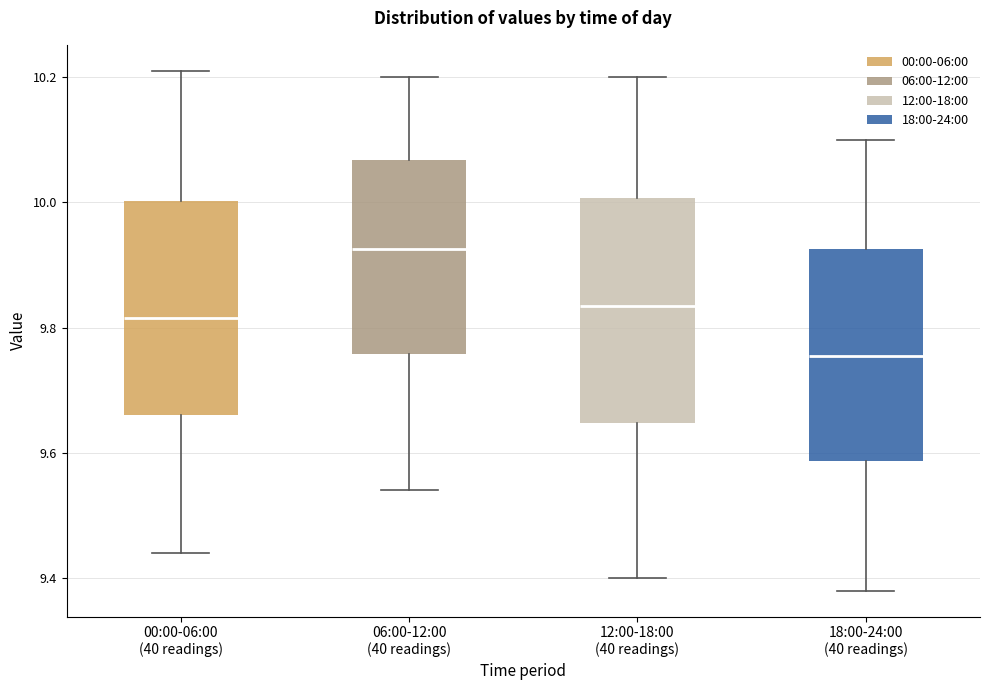

Reading left to right, read every box against the y-axis: the position of its median line, the range the box covers, and the ends of its whiskers. The values are not printed on the chart, so give them approximately, as read against the axis.

00:00-06:00 (40 readings): median 9.82, box 9.66 to 10.00, whiskers 9.44 to 10.22
06:00-12:00 (40 readings): median 9.92, box 9.76 to 10.06, whiskers 9.54 to 10.20
12:00-18:00 (40 readings): median 9.84, box 9.64 to 10.00, whiskers 9.40 to 10.20
18:00-24:00 (40 readings): median 9.76, box 9.58 to 9.92, whiskers 9.38 to 10.10